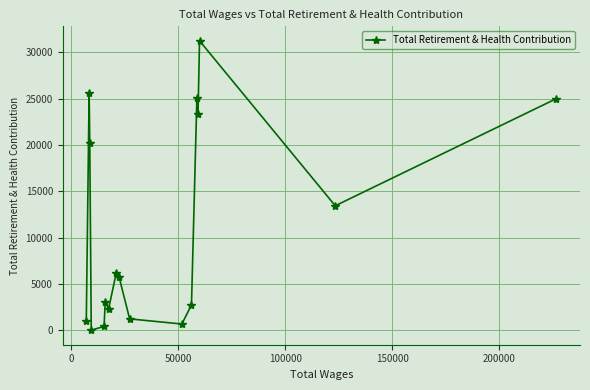

What is the maximum value shown in the chart?

31232